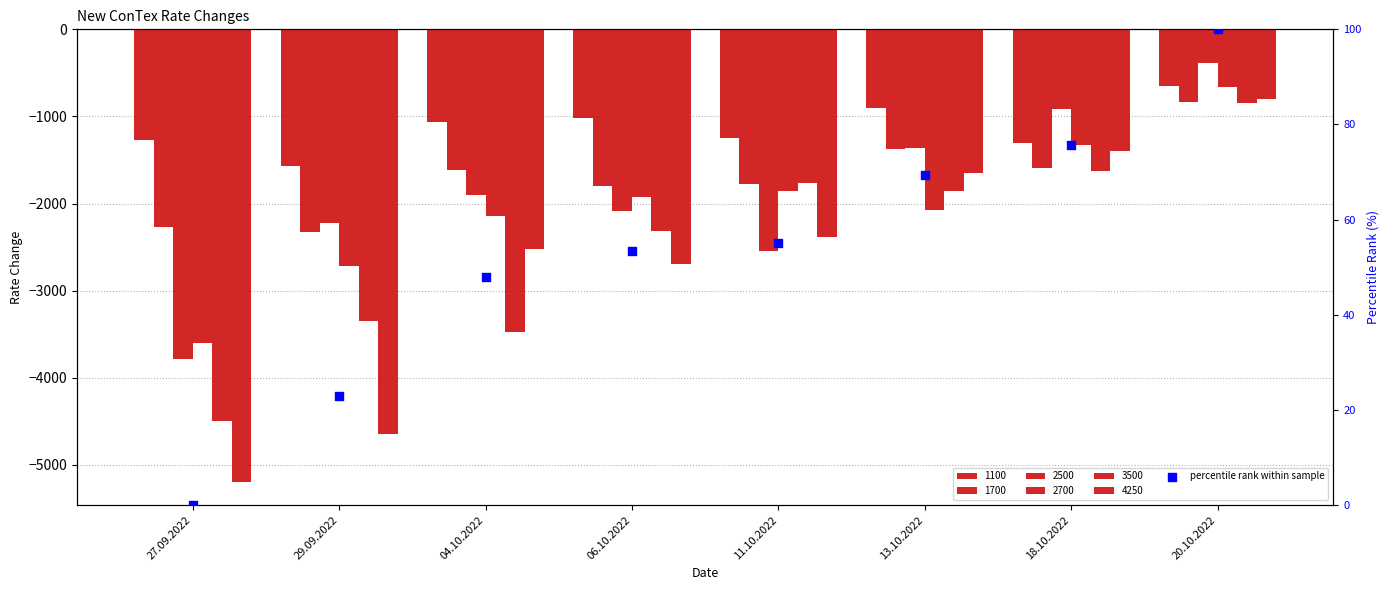

Between 29.09.2022 and 11.10.2022, which is larger?

11.10.2022